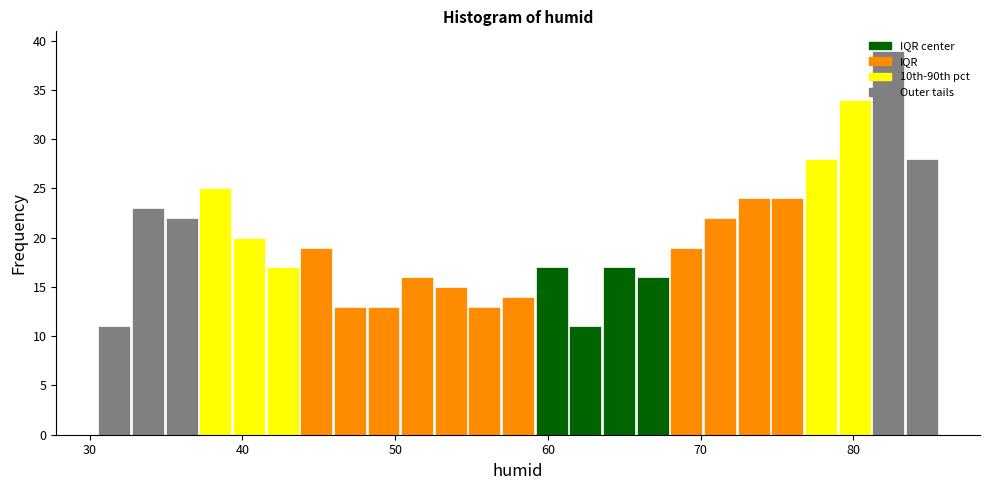

Around what value on the x-axis is the tallest bar? Give the approximate position of its centre, as read against the axis.

82